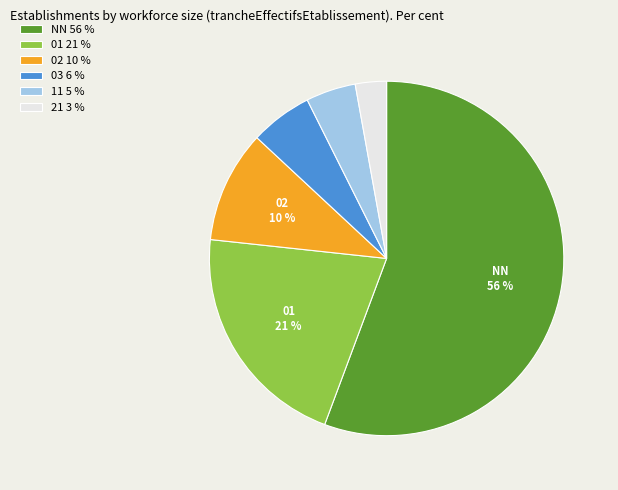

Which slice is the largest?

NN